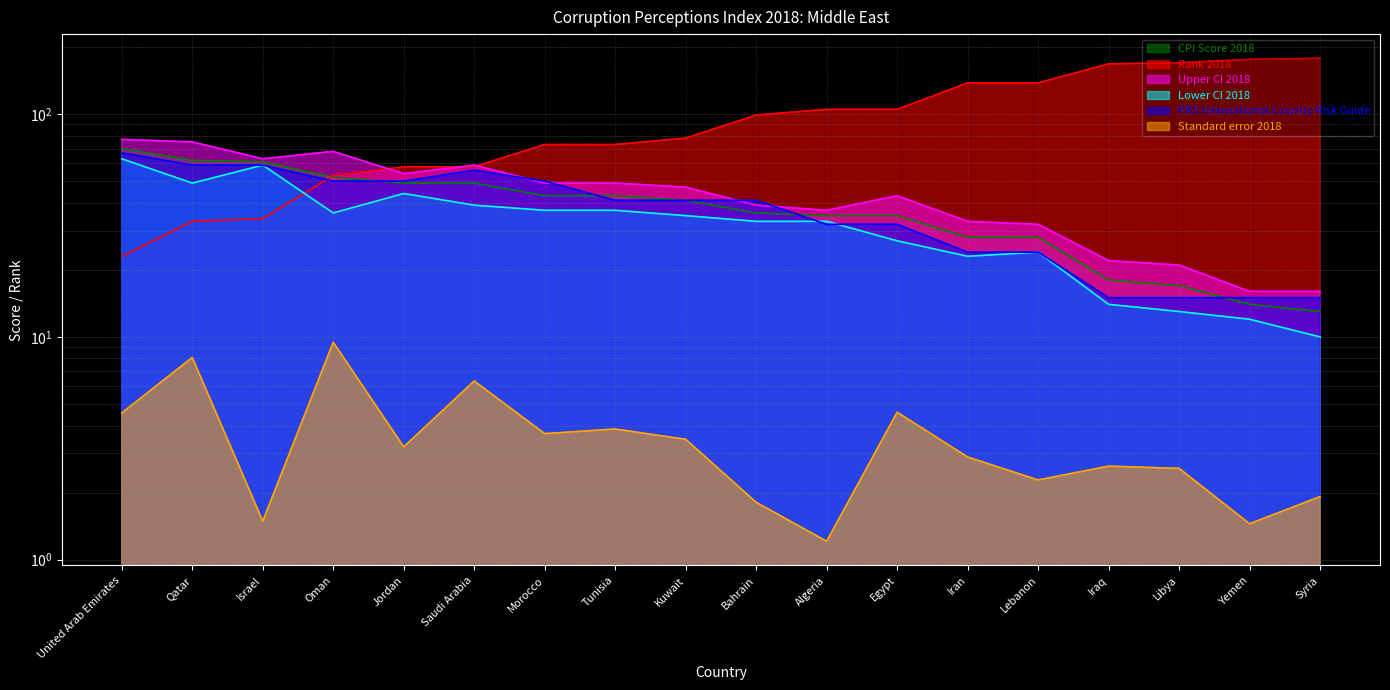

True or false: Standard error 2018 and Upper CI 2018 intersect in this chart.

False